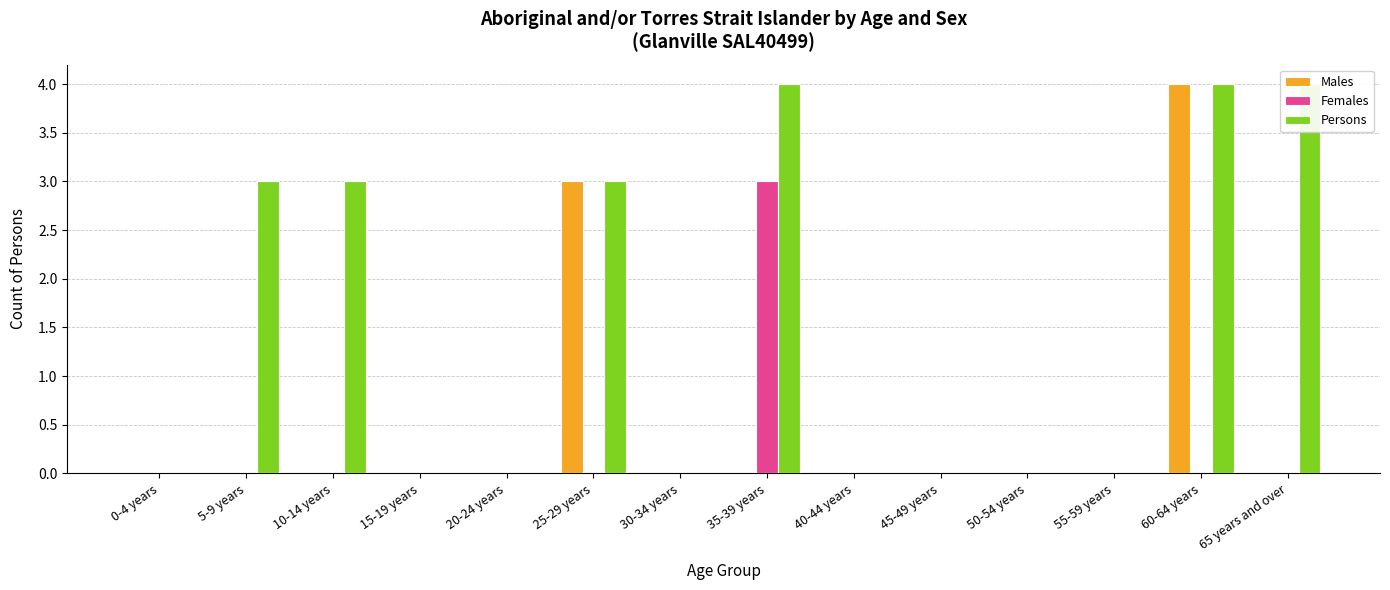

Between 45-49 years and 50-54 years, which series saw the biggest shift?

Males